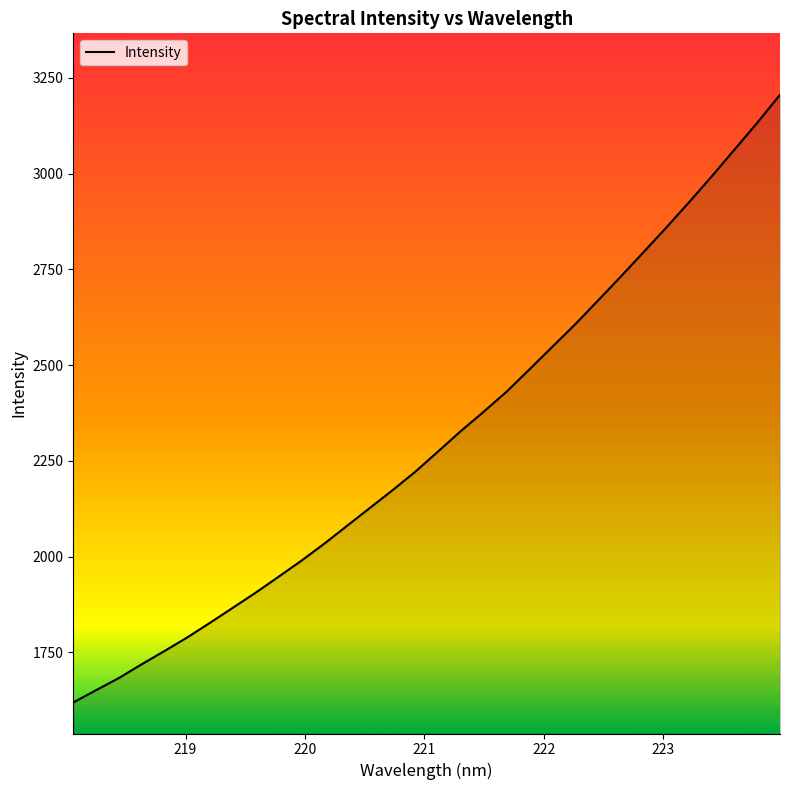

What is the difference between the maximum and minimum values?

1586.4